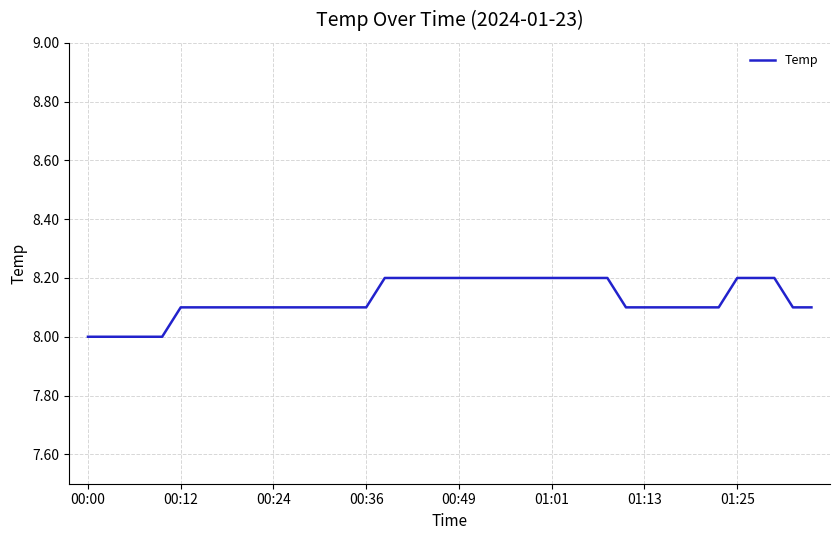

What is the minimum value shown in the chart?

8.0